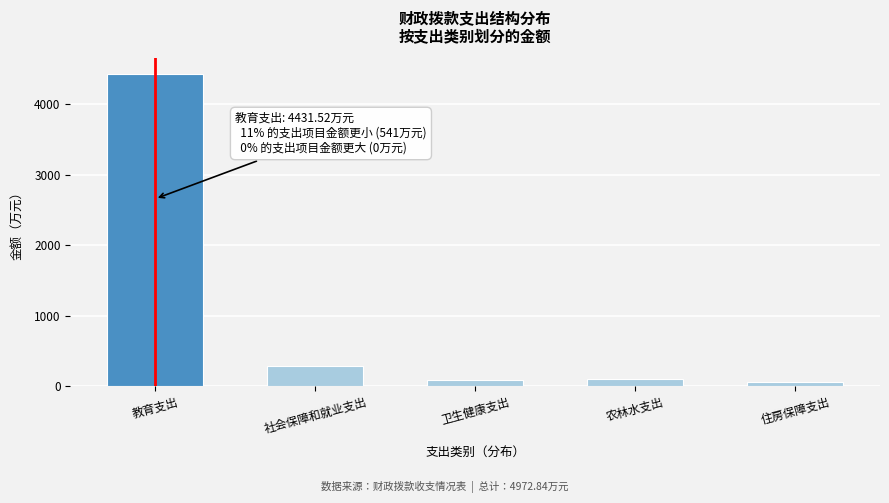

What is the difference between the maximum and minimum values?

4366.6